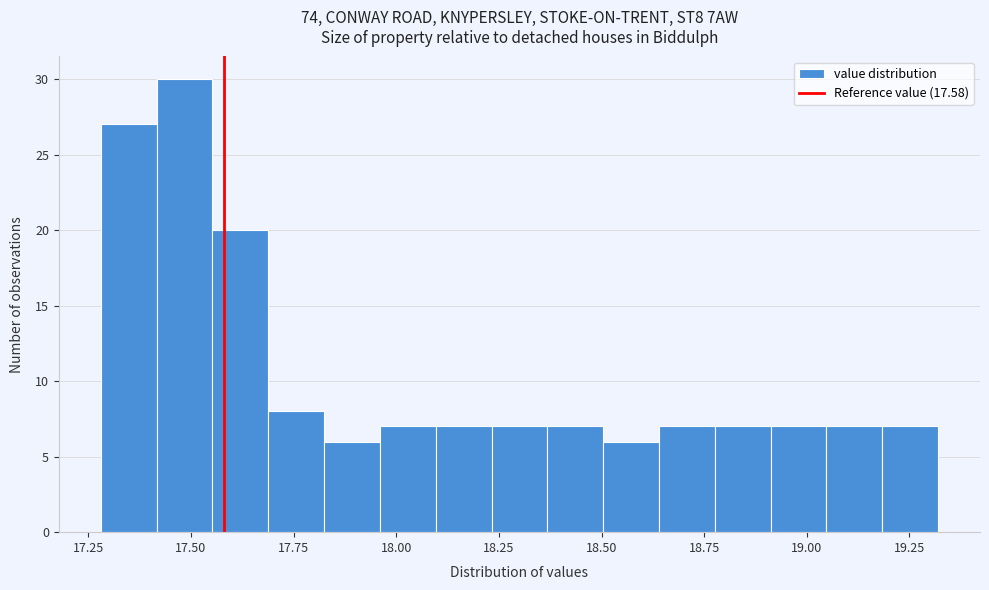

Read against the x-axis, roughly where is the centre of the tallest bar?

17.50